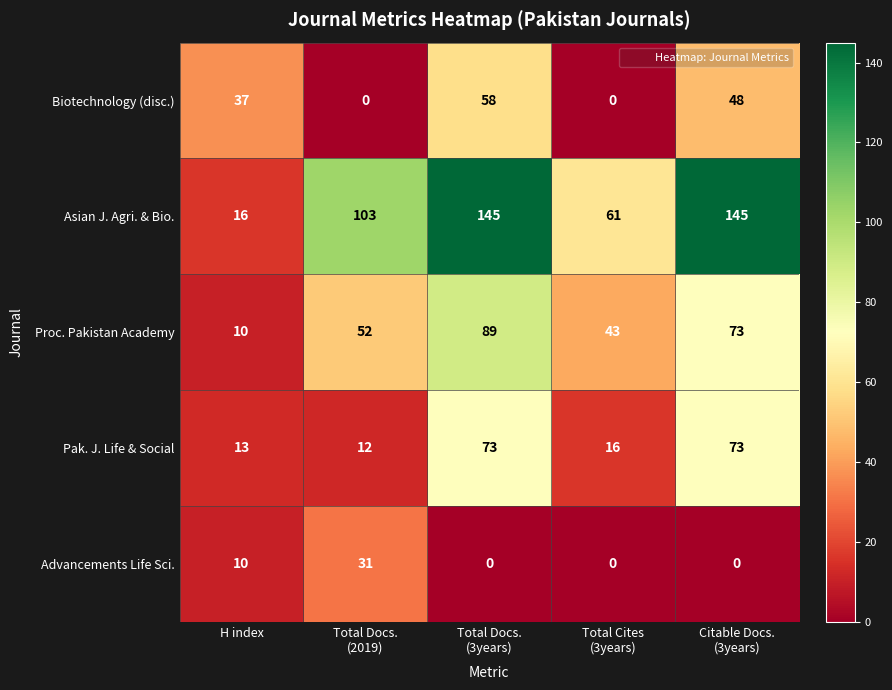

Count the Biotechnology (disc.) values in the range 0 to 48.

4